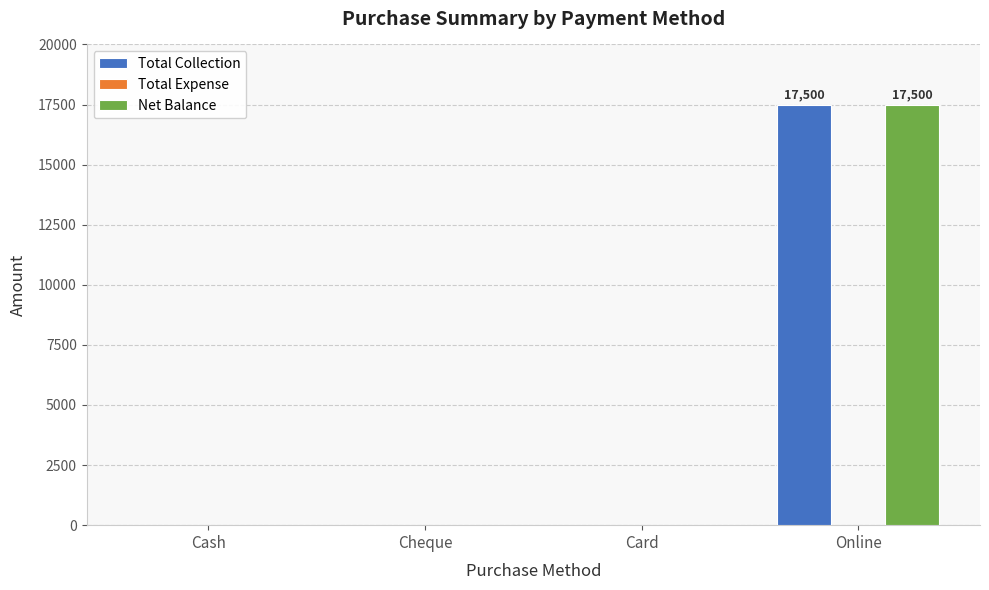

How many values in the Net Balance series exceed 0?

1